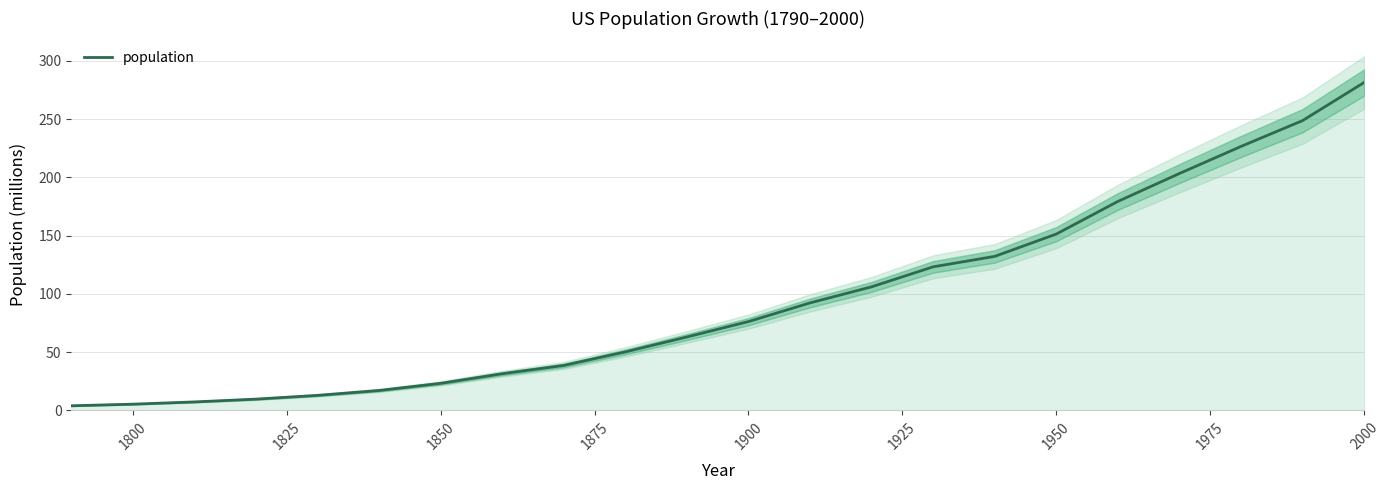

At which label is population closest to 142?

1950